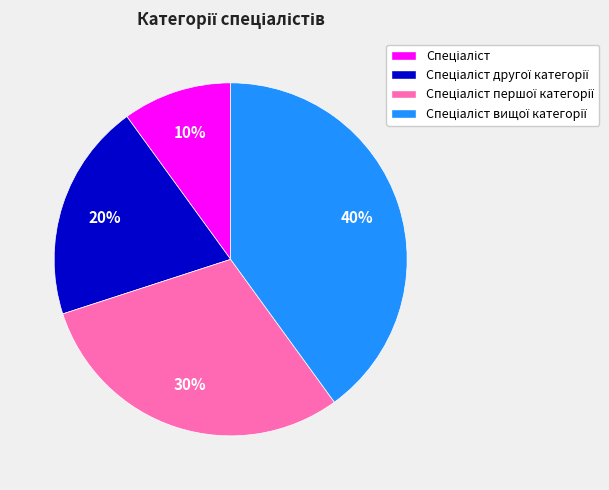

How many slices are in this pie chart?

4